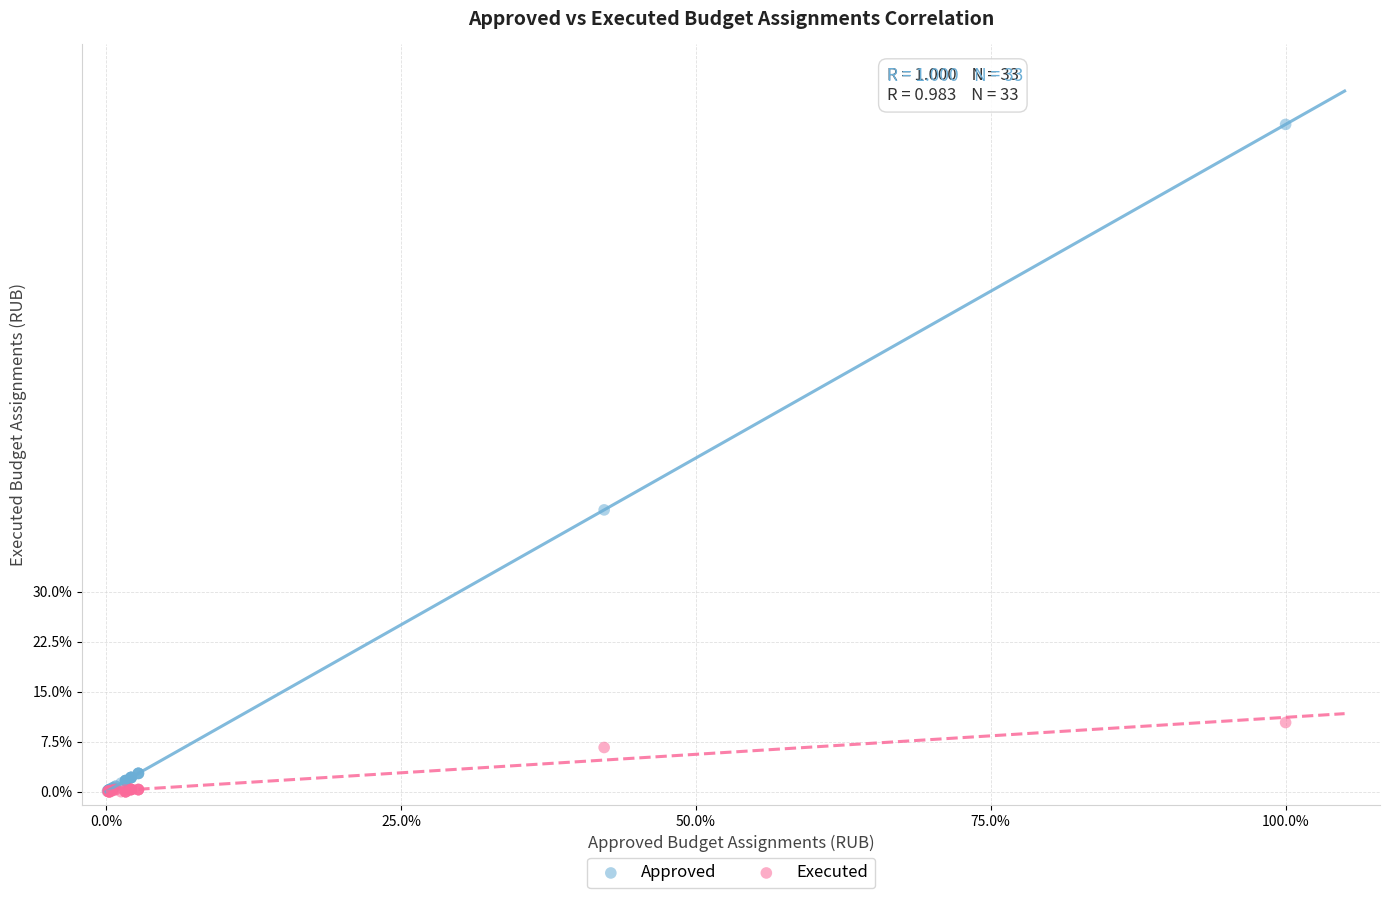

Across all series, what Y value is closest to 50?

42.2